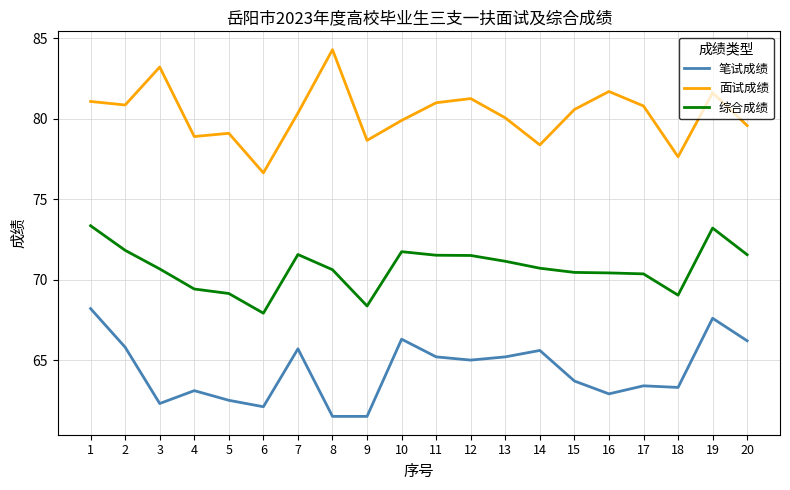

Does the chart display data point markers on the line(s)?

No